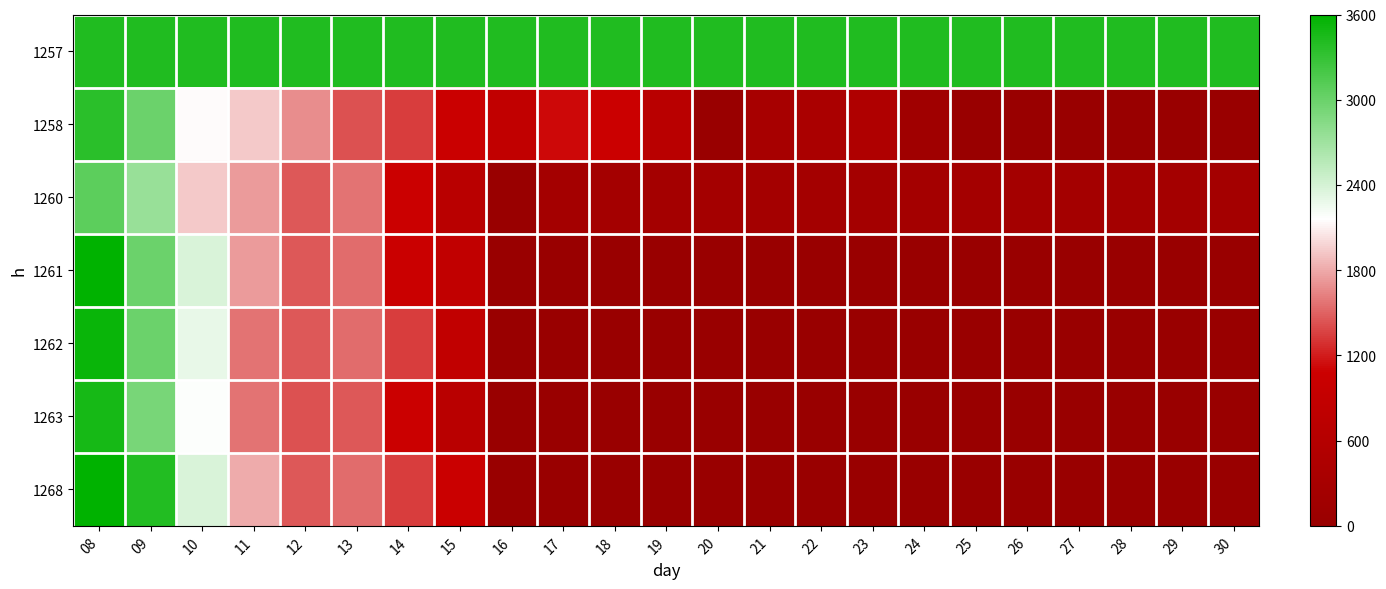

Reading left to right, what are all the values shown in this chart?

1257: 08=3410.6	09=3410.6	10=3410.6	11=3410.6	12=3410.6	13=3410.6	14=3410.6	15=3410.6	16=3410.6	17=3410.6	18=3410.6	19=3410.6	20=3410.6	21=3410.6	22=3410.6	23=3410.6	24=3410.6	25=3410.6	26=3410.6	27=3410.6	28=3410.6	29=3410.6	30=3410.6
1258: 08=3355.7	09=2984.8	10=2139.0	11=1931.5	12=1686.1	13=1424.8	14=1344.6	15=1047.1	16=863.4	17=1116.7	18=1079.4	19=701.7	20=0.0	21=316.6	22=372.6	23=477.8	24=168.5	25=23.2	26=23.2	27=23.2	28=23.2	29=23.2	30=23.2
1260: 08=3067.9	09=2732.1	10=1928.6	11=1740.3	12=1451.4	13=1565.1	14=1079.4	15=701.7	16=0.0	17=240.3	18=240.3	19=240.3	20=240.3	21=240.3	22=240.3	23=240.3	24=240.3	25=240.3	26=240.3	27=240.3	28=240.3	29=240.3	30=240.3
1261: 08=3600.0	09=2988.2	10=2371.4	11=1740.3	12=1451.4	13=1536.2	14=1047.1	15=863.4	16=0.0	17=0.0	18=0.0	19=0.0	20=0.0	21=0.0	22=0.0	23=0.0	24=0.0	25=0.0	26=0.0	27=0.0	28=0.0	29=0.0	30=0.0
1262: 08=3532.7	09=2988.2	10=2290.5	11=1565.1	12=1451.4	13=1536.2	14=1344.6	15=863.4	16=0.0	17=0.0	18=0.0	19=0.0	20=0.0	21=0.0	22=0.0	23=0.0	24=0.0	25=0.0	26=0.0	27=0.0	28=0.0	29=0.0	30=0.0
1263: 08=3471.1	09=2920.4	10=2169.5	11=1565.1	12=1424.8	13=1451.4	14=1079.4	15=701.7	16=0.0	17=0.0	18=0.0	19=0.0	20=0.0	21=0.0	22=0.0	23=0.0	24=0.0	25=0.0	26=0.0	27=0.0	28=0.0	29=0.0	30=0.0
1268: 08=3600.0	09=3400.4	10=2371.4	11=1802.0	12=1451.4	13=1536.2	14=1344.6	15=1047.1	16=0.0	17=0.0	18=0.0	19=0.0	20=0.0	21=0.0	22=0.0	23=0.0	24=0.0	25=0.0	26=0.0	27=0.0	28=0.0	29=0.0	30=0.0